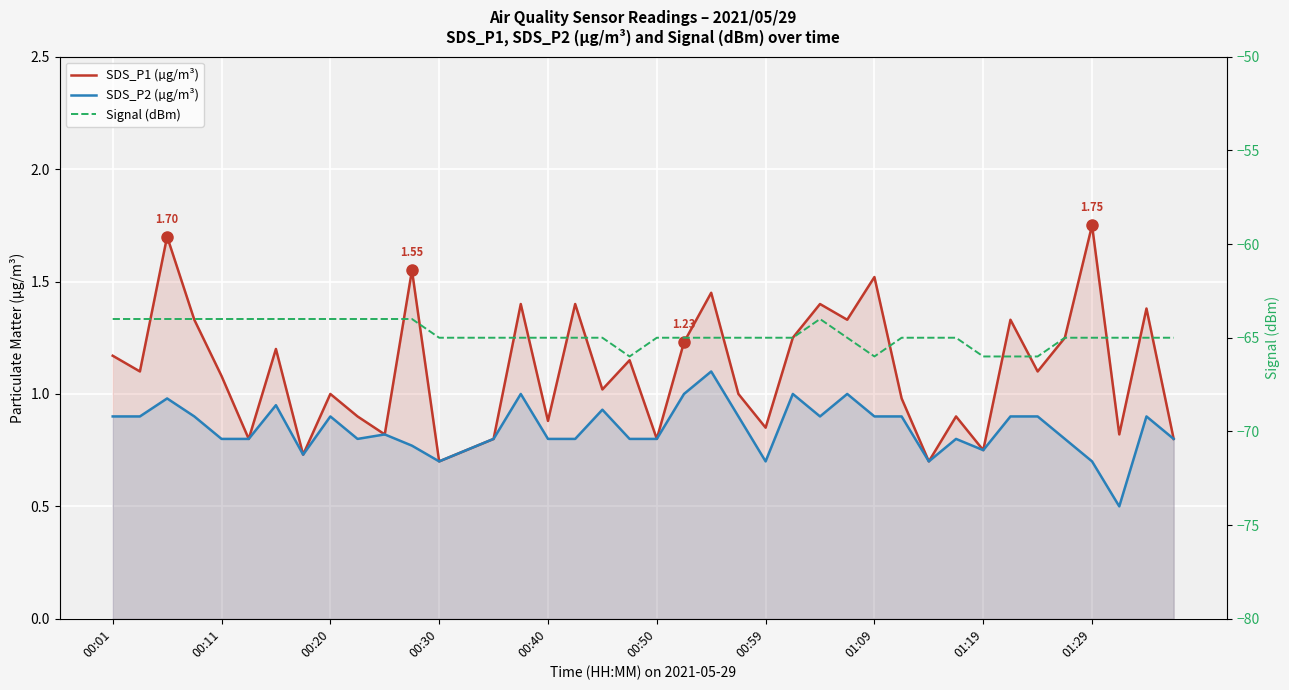

True or false: SDS_P1 (µg/m³) and SDS_P2 (µg/m³) intersect in this chart.

False